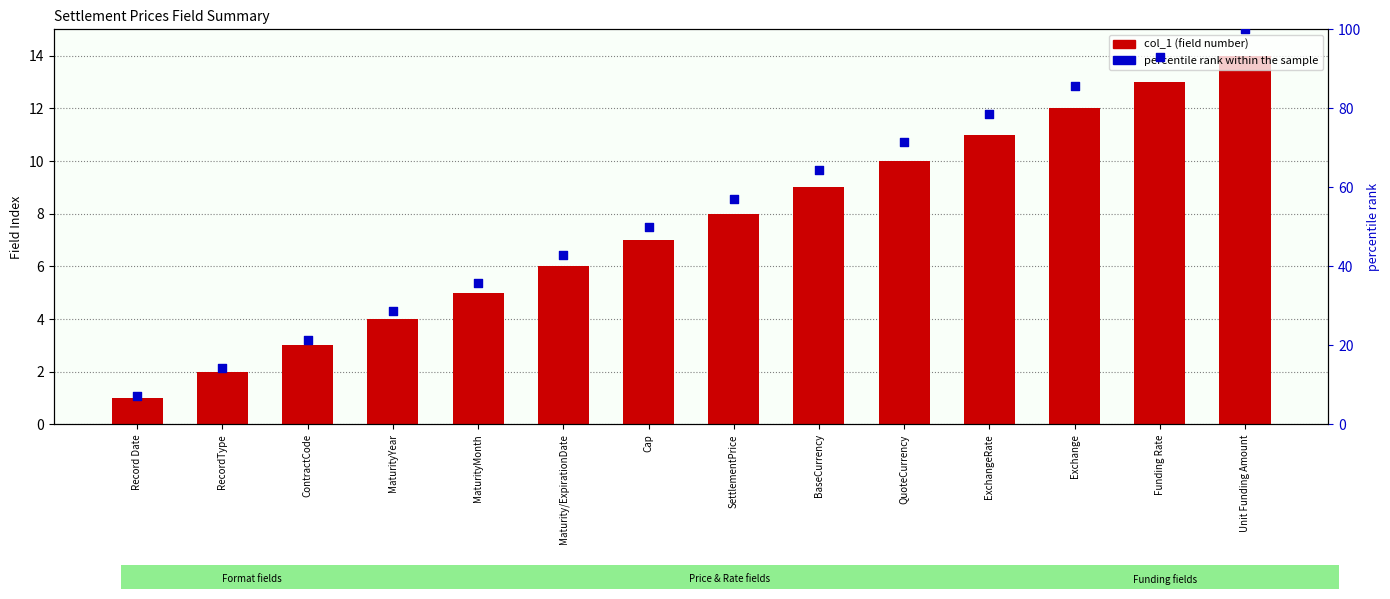

Which series reaches the minimum Y coordinate?

col_1 (field number)